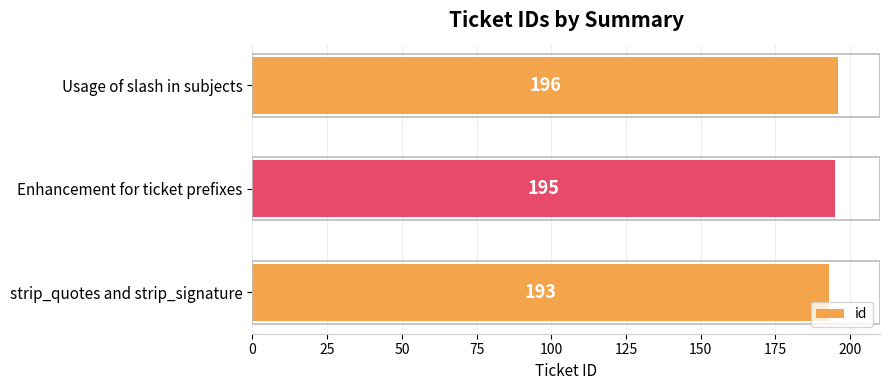

Rank the categories by value from highest to lowest.

Usage of slash in subjects, Enhancement for ticket prefixes, strip_quotes and strip_signature